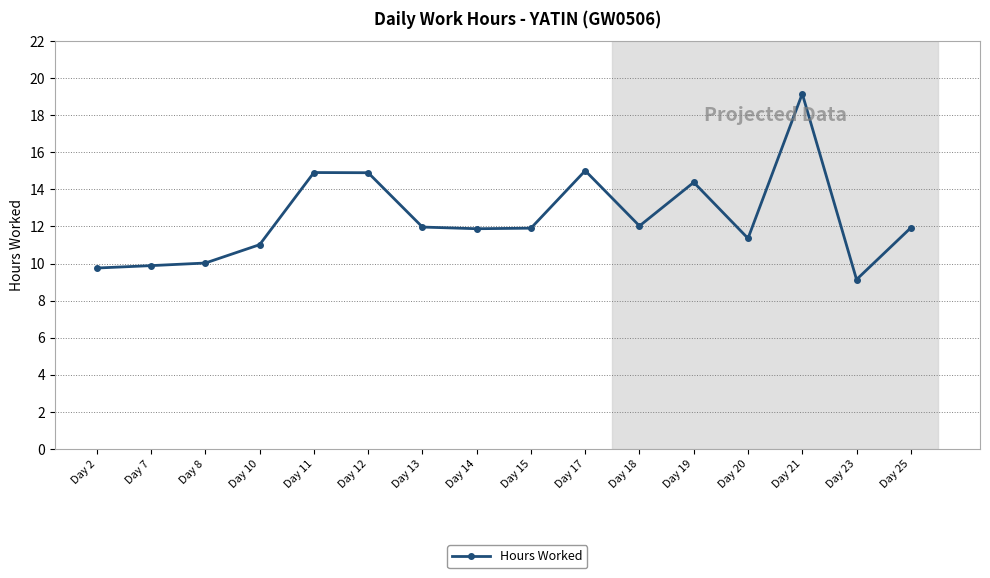

What is the change in value from Day 12 to Day 19?

-0.5